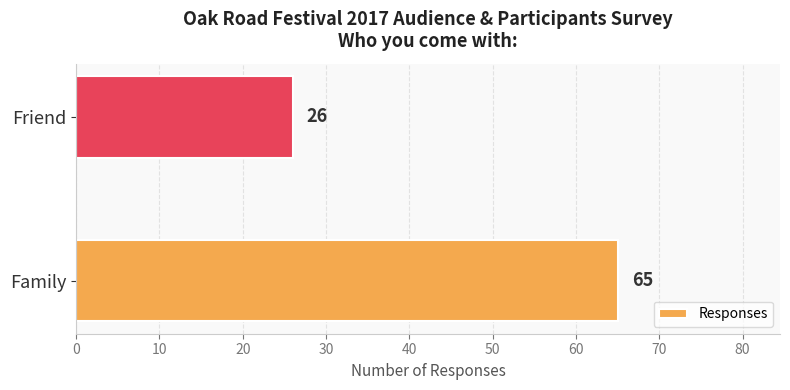

What is the average value?

46